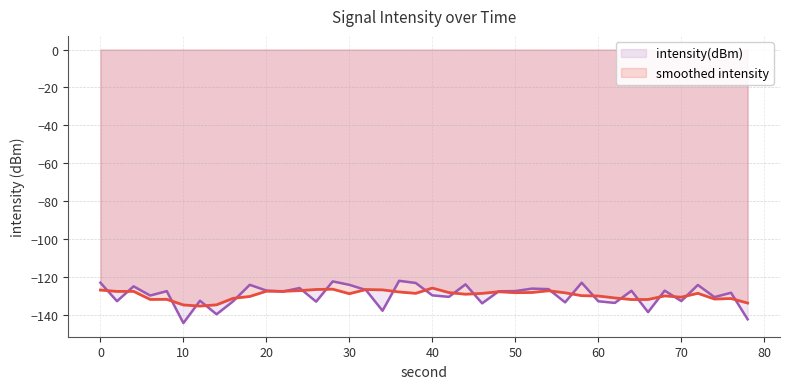

True or false: intensity(dBm) has a value of -144.5 at 10.

True